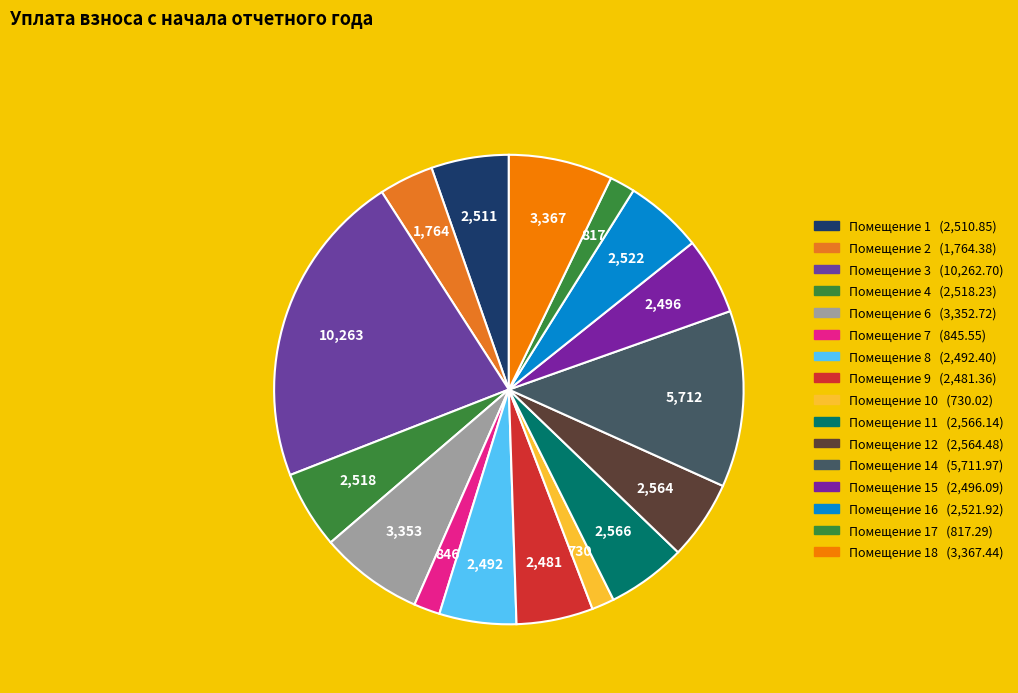

How many slices are in this pie chart?

16